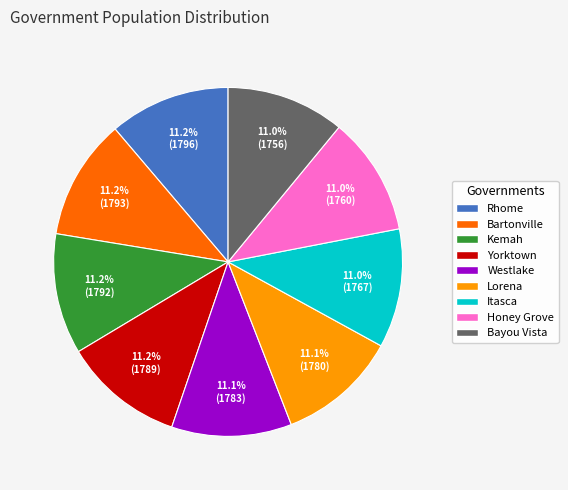

Does Itasca account for over 50% of the chart?

No